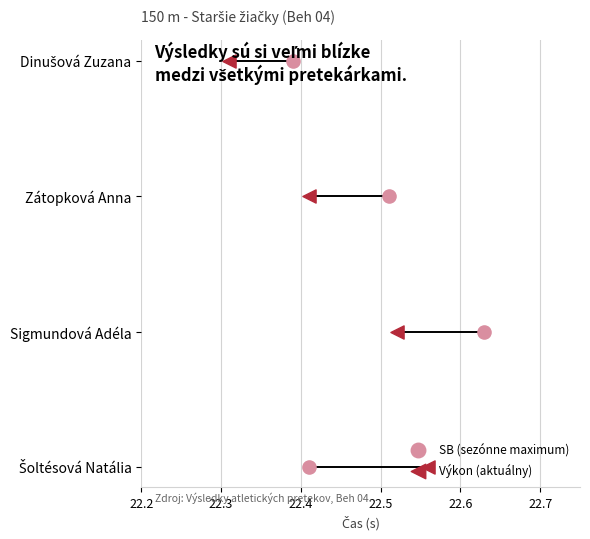

Which series reaches the maximum Y coordinate?

SB (sezónne maximum)